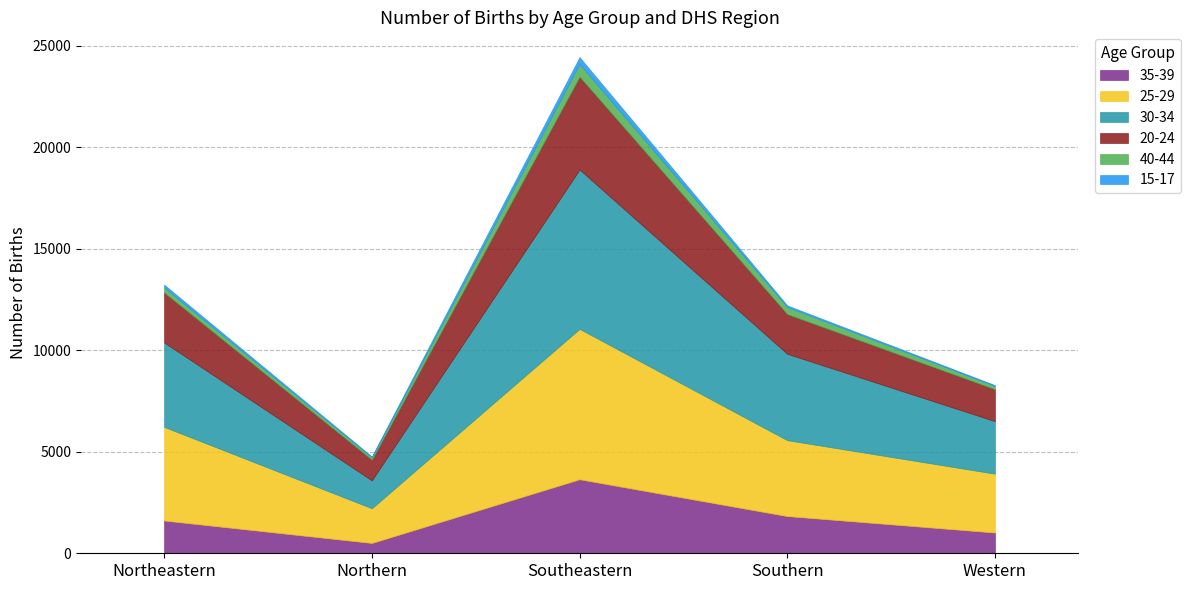

List the labels in order of 25-29 value, smallest first.

Northern, Western, Southern, Northeastern, Southeastern